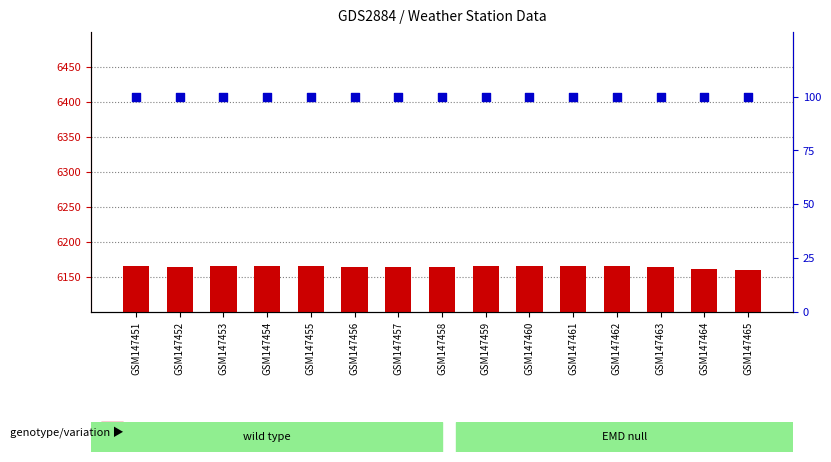

Is the value of percentile rank within the sample at GSM147456 greater than the value of count at GSM147460?

No